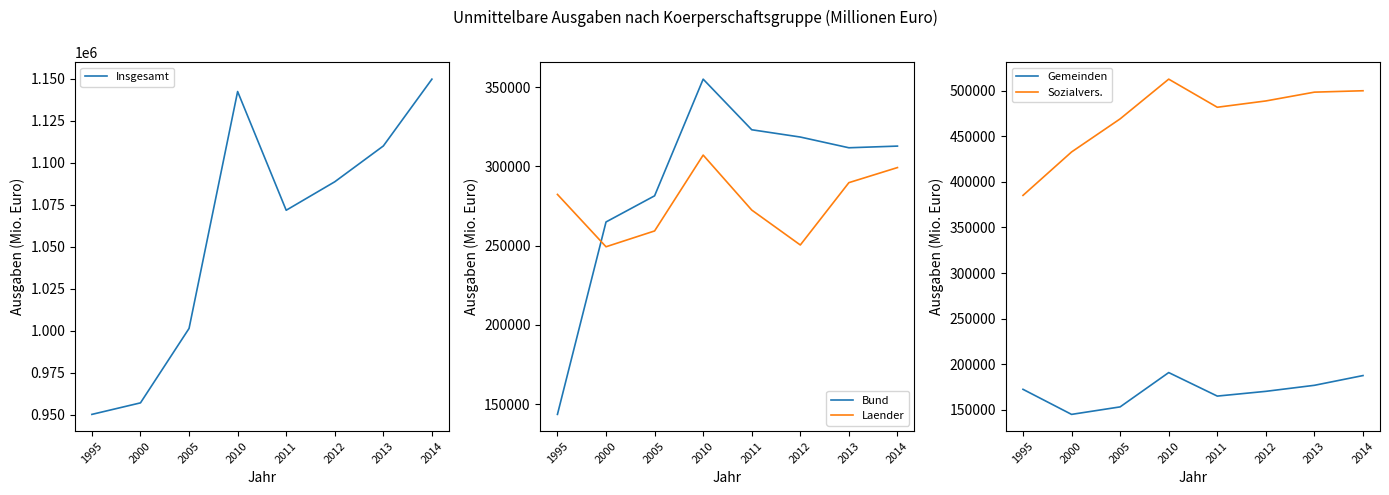

What is the difference between the maximum and minimum values in the Insgesamt series?

199619.7